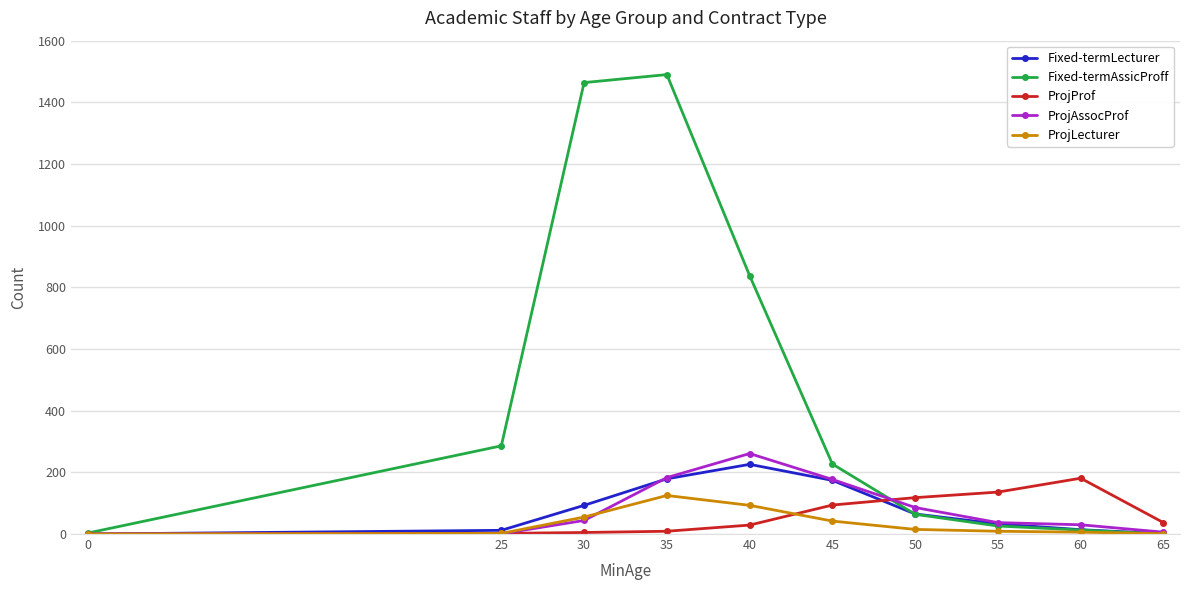

What is the difference between the maximum and minimum values in the ProjProf series?

181